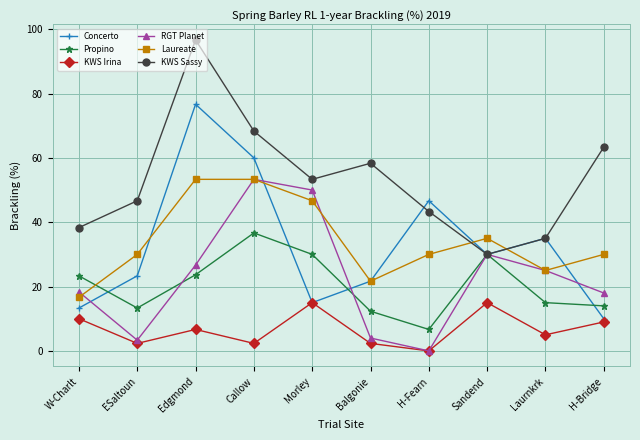

The RGT Planet series shows -28.9 at H-Fearn. True or false?

False